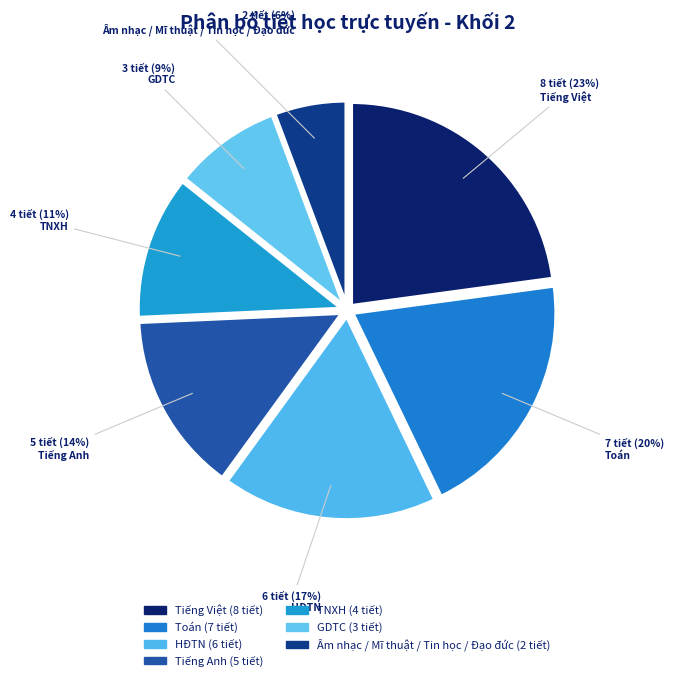

How many slices are in this pie chart?

7